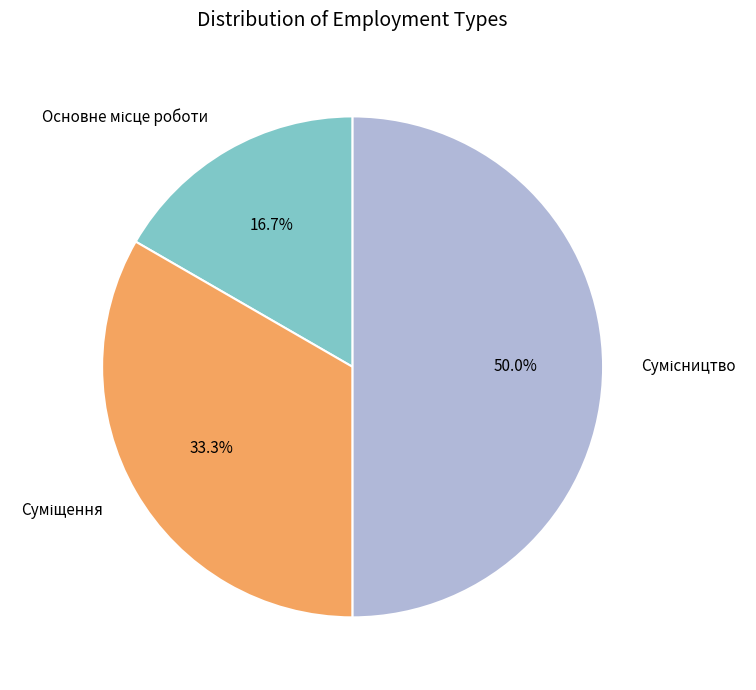

How much of the chart is everything except Основне місце роботи?

83.3%